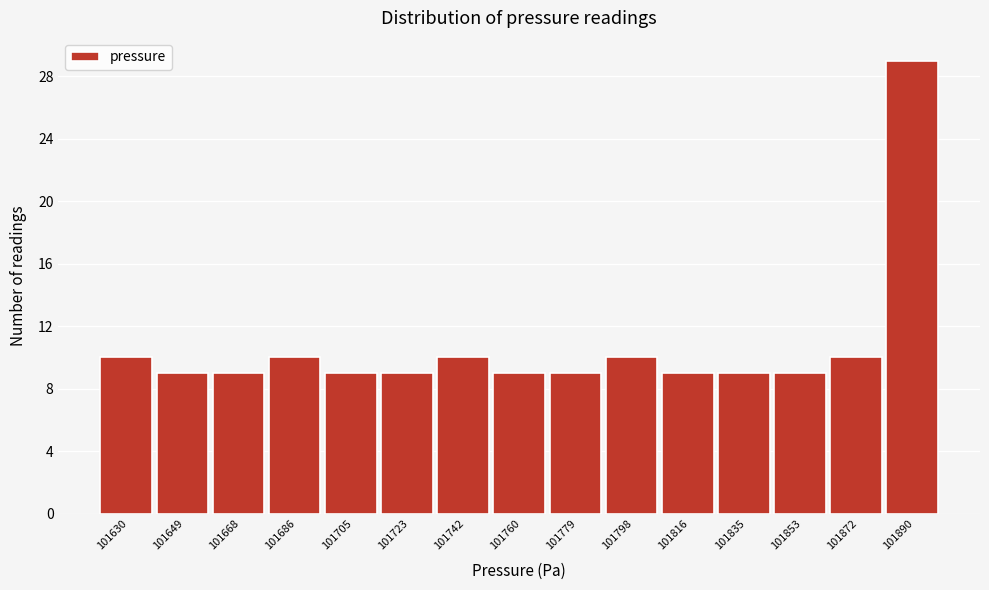

Reading left to right, list all the values displayed in this chart.

101630=10	101649=9	101668=9	101686=10	101705=9	101723=9	101742=10	101760=9	101779=9	101798=10	101816=9	101835=9	101853=9	101872=10	101890=29